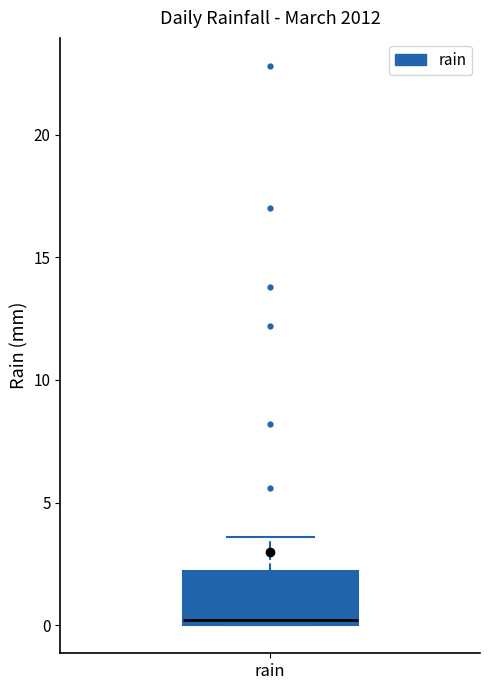

Read this box plot against the y-axis: the position of the median line, the range covered by the box, and the ends of both whiskers. The values are not printed on the chart, so give them approximately, as read against the axis.

median 0.0 (just above the box's lower edge), box 0.0 to 2.0, whiskers 0.0 to 3.5